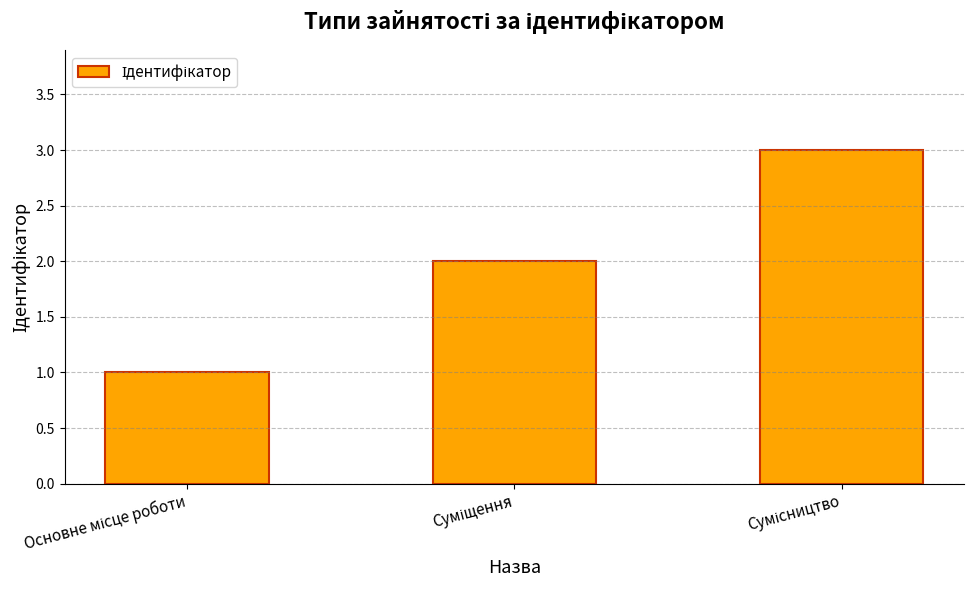

What is the difference between the second highest and minimum values?

1